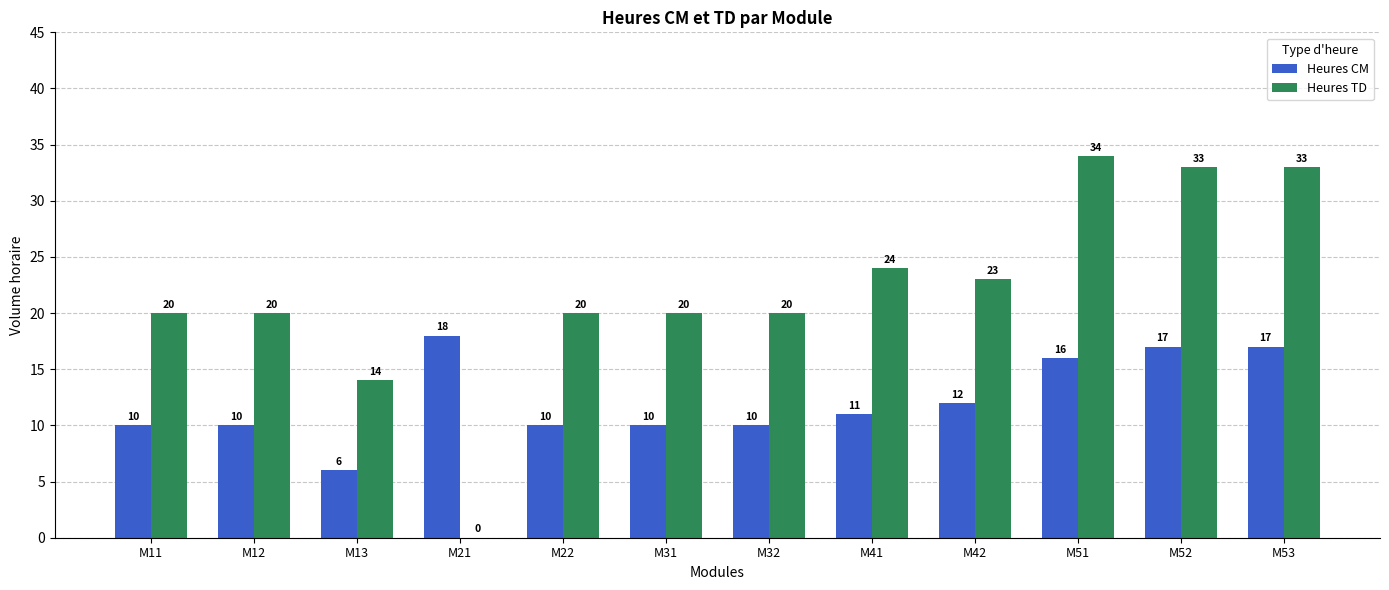

True or false: Heures CM has a value of 17 at M52.

True